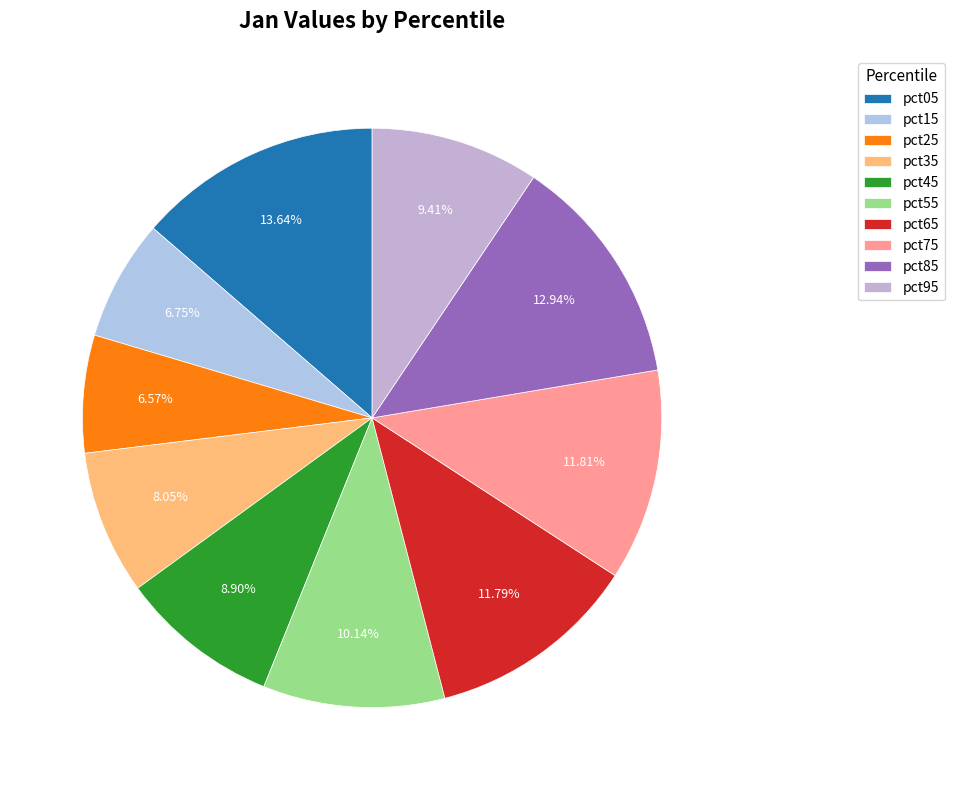

How many segments does this pie chart have?

10